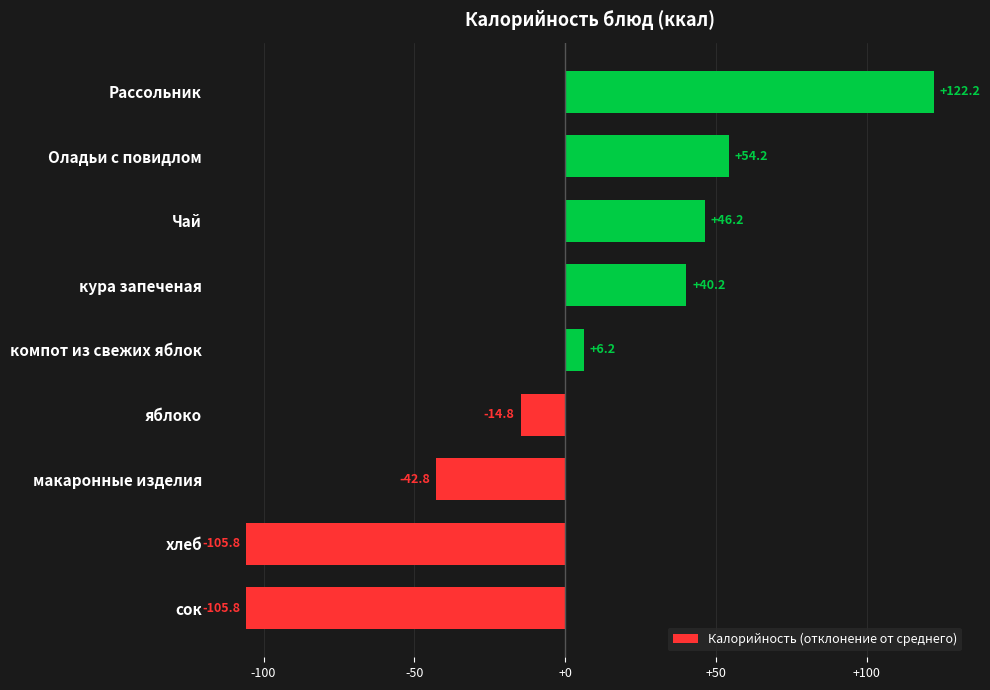

At which label is the value closest to 8?

компот из свежих яблок